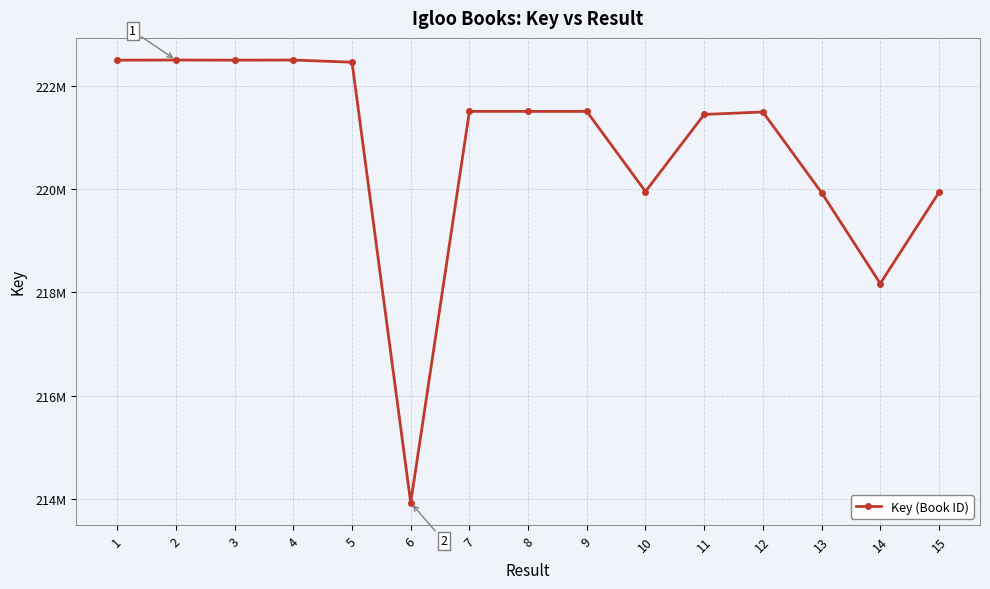

Does the chart have visible grid lines?

Yes